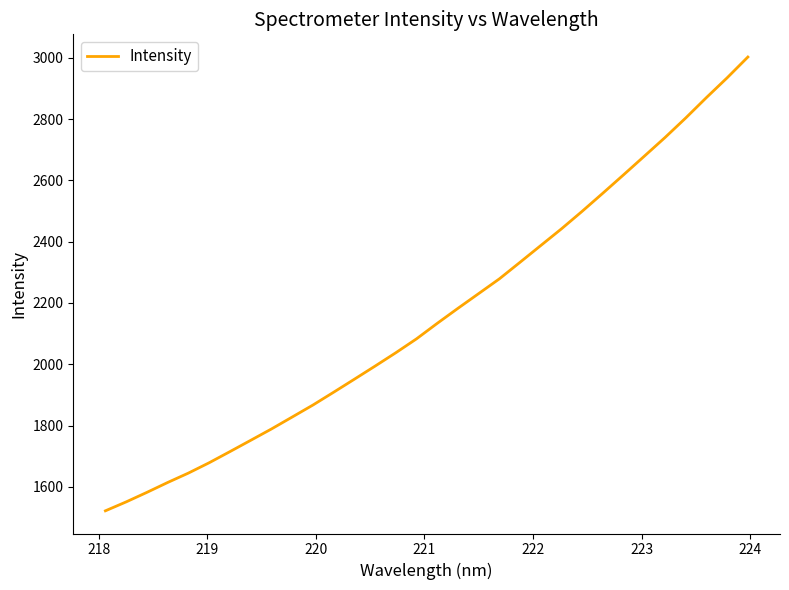

What is the minimum value shown in the chart?

1521.6